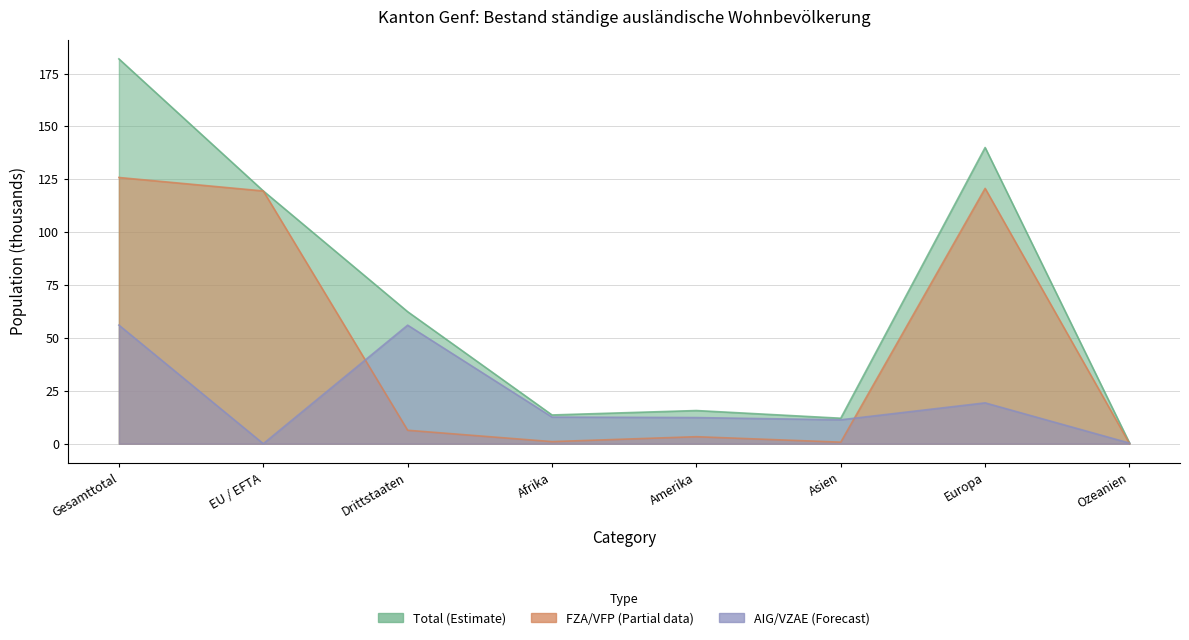

What position from the right is Amerika?

4